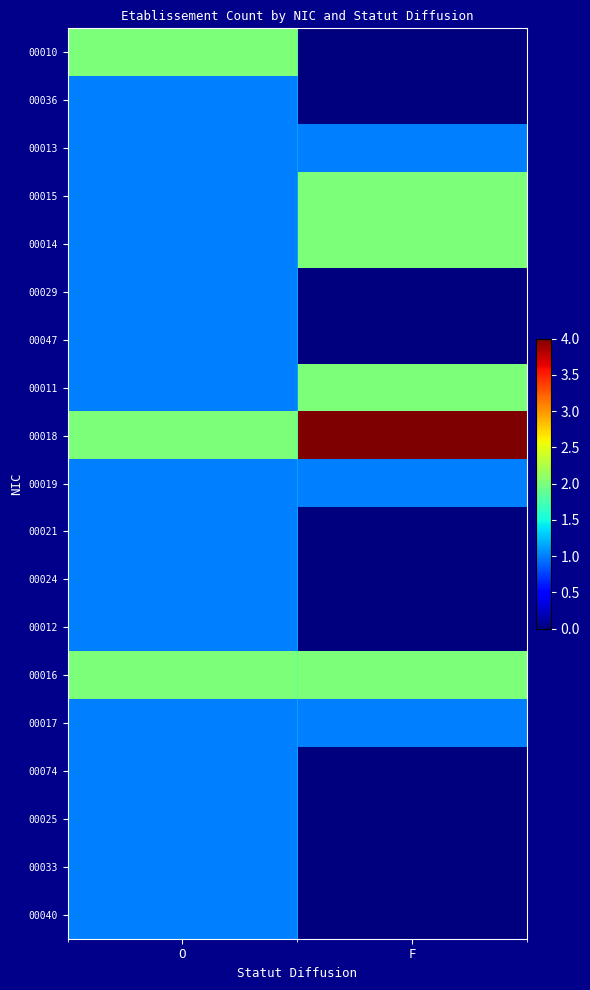

Which category has the highest value across all series?

F